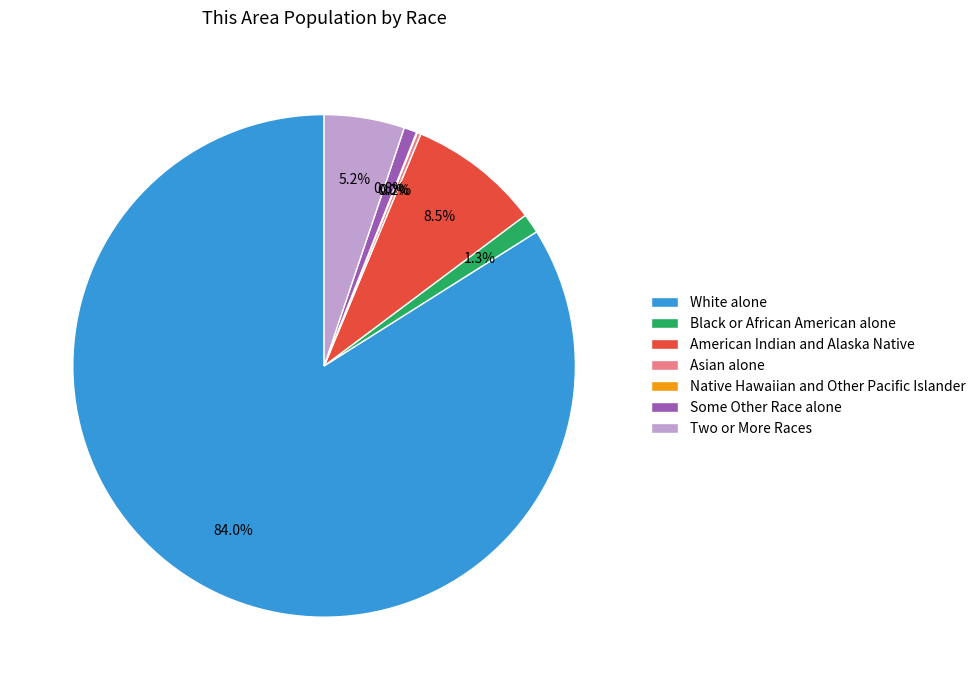

What percentage is NOT represented by American Indian and Alaska Native?

91.5%